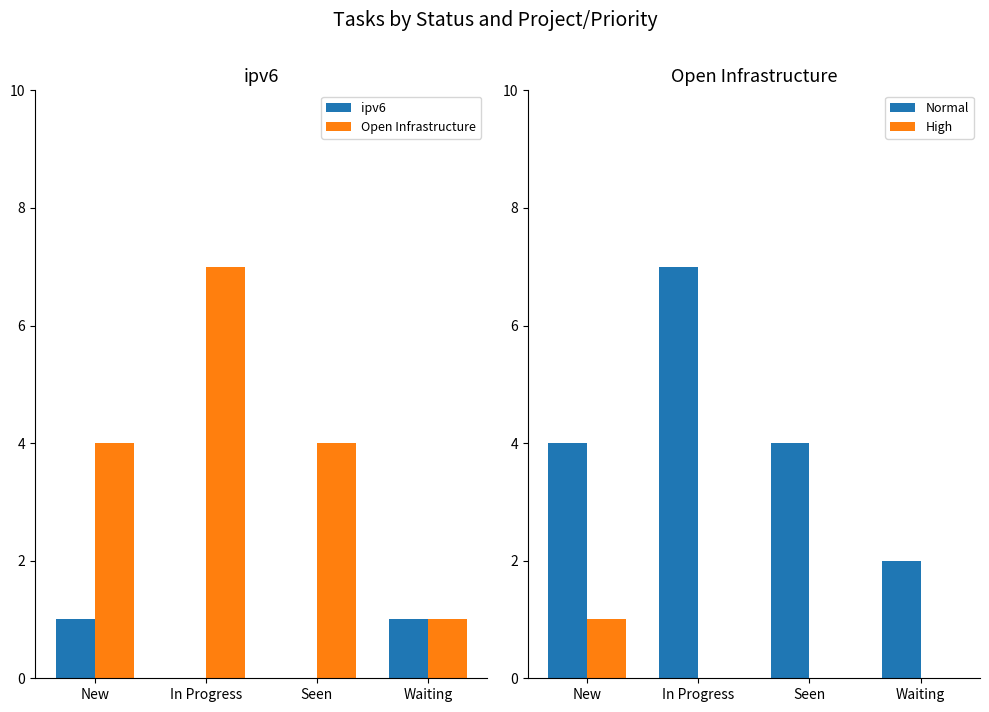

Reading left to right, extract all data points from this chart.

ipv6: 1	0	0	1
Open Infrastructure: 4	7	4	1
Normal: 4	7	4	2
High: 1	0	0	0